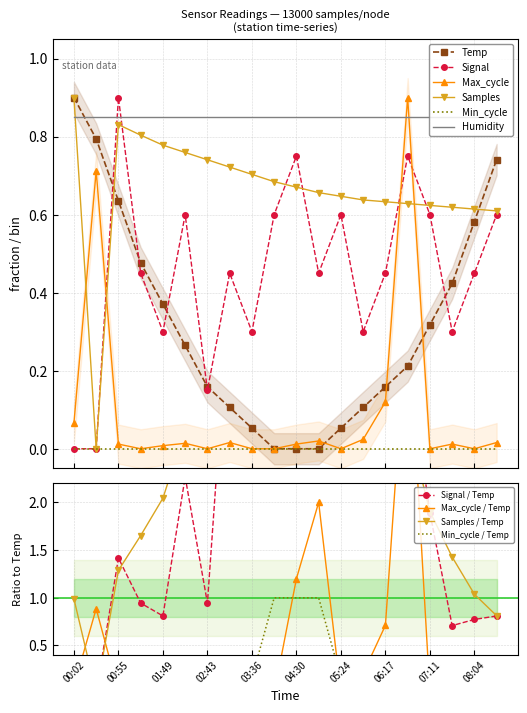

What is the value of the Samples point at the 9th from the left?

0.7